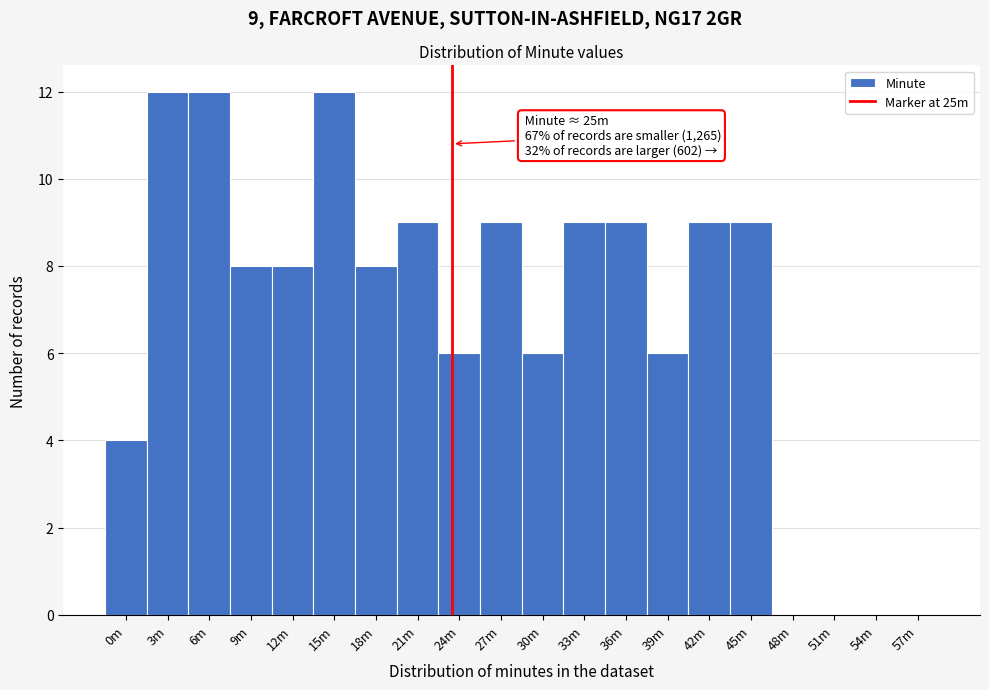

Reading left to right, list all the values displayed in this chart.

0m=4	3m=12	6m=12	9m=8	12m=8	15m=12	18m=8	21m=9	24m=6	27m=9	30m=6	33m=9	36m=9	39m=6	42m=9	45m=9	48m=0	51m=0	54m=0	57m=0